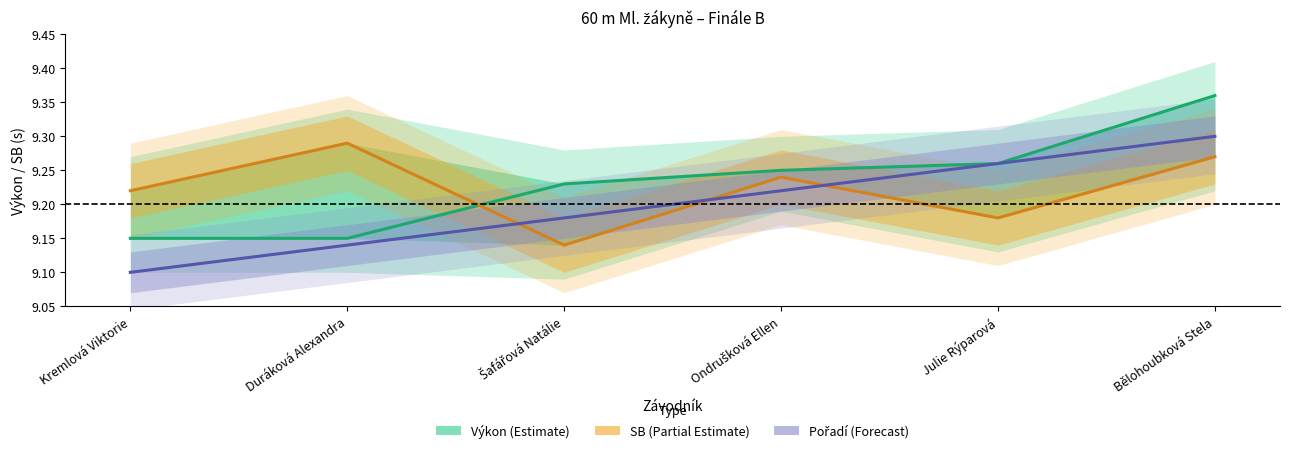

What value does the SB (Partial Estimate) series have at Ondrušková Ellen?

9.2